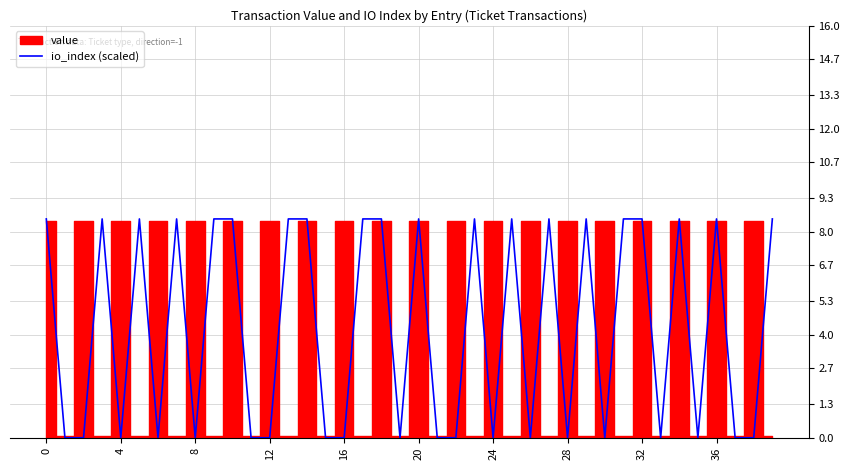

Is it true that the value at 17 is 8.5?

True